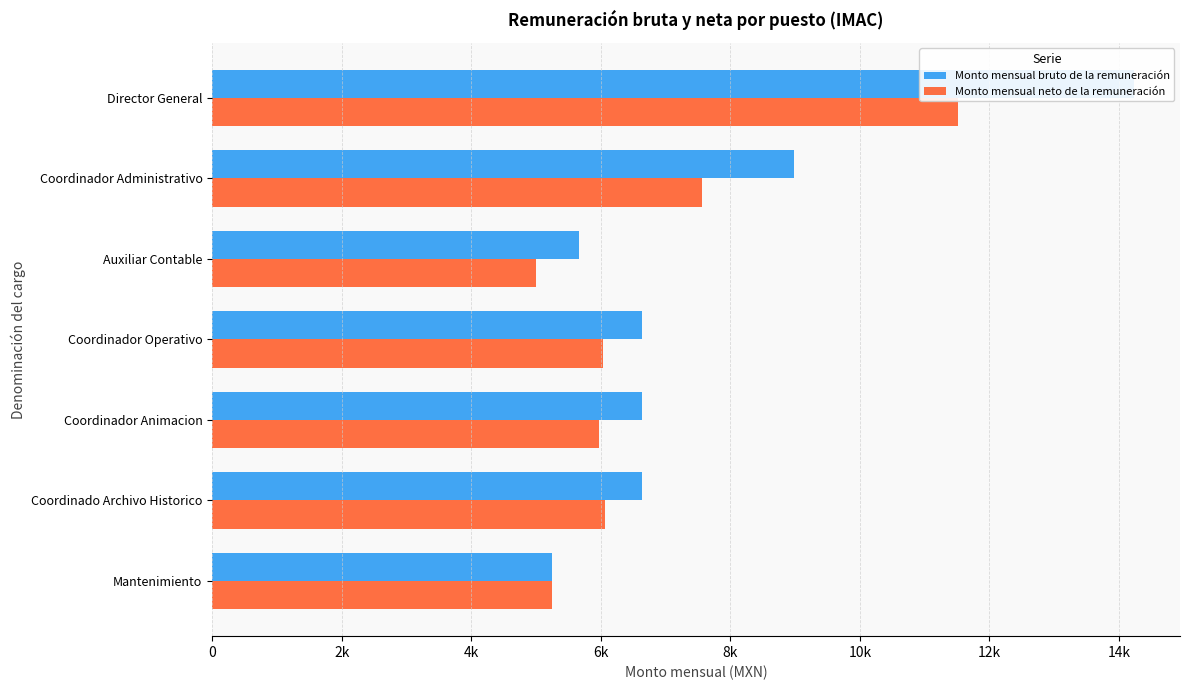

What is the greatest value displayed?

14230.3